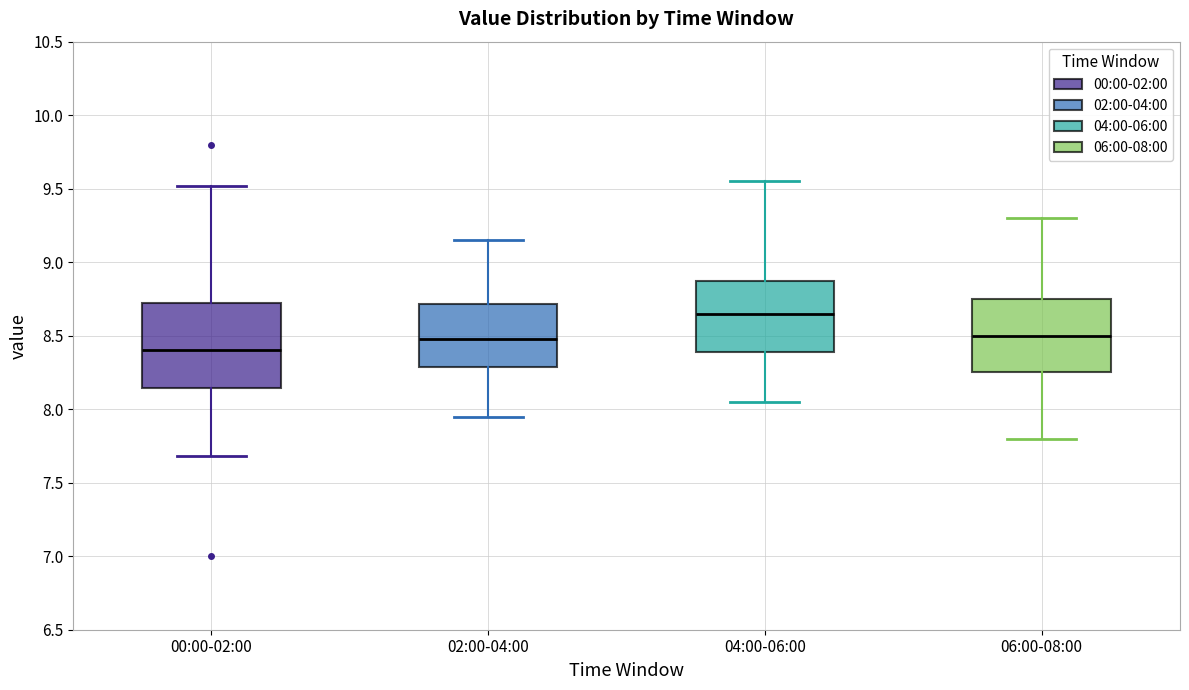

Which box's median line is the highest?

04:00-06:00